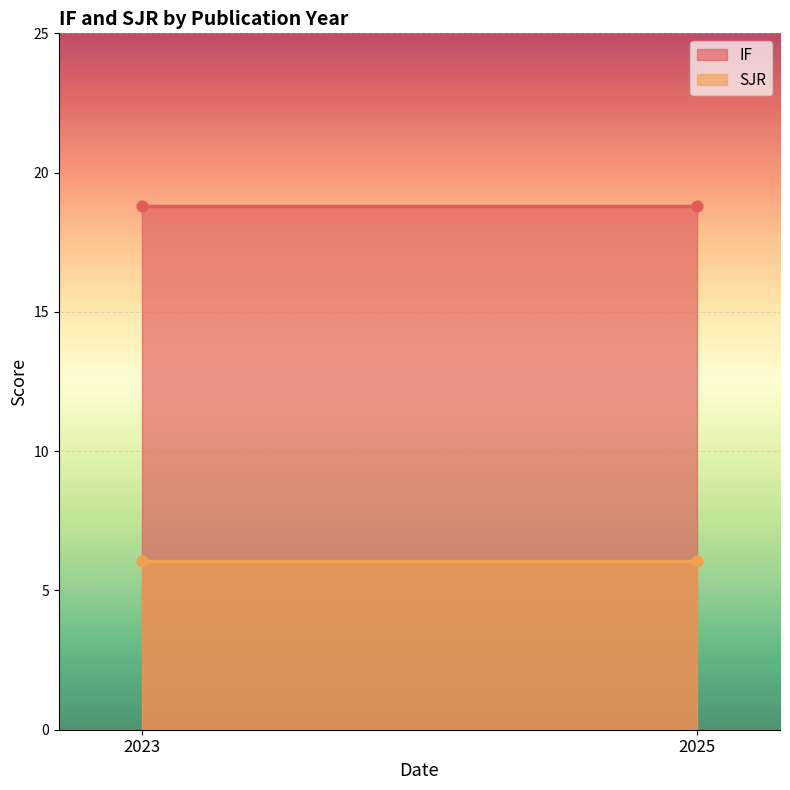

Which series has the largest total across all categories?

IF